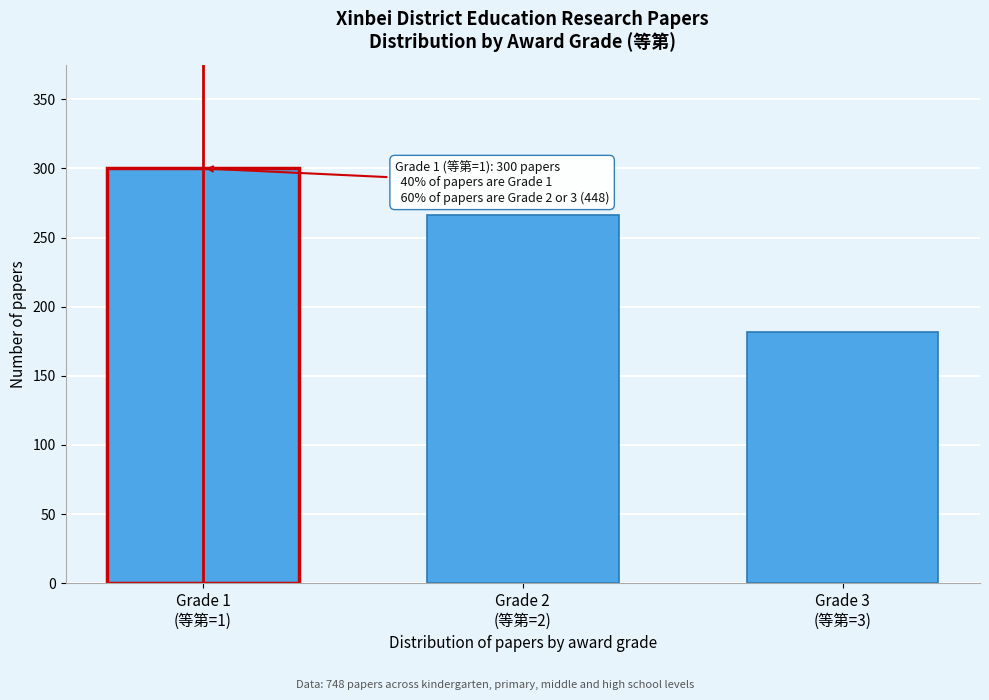

Reading right to left, transcribe all the data shown in this chart.

182	266	300